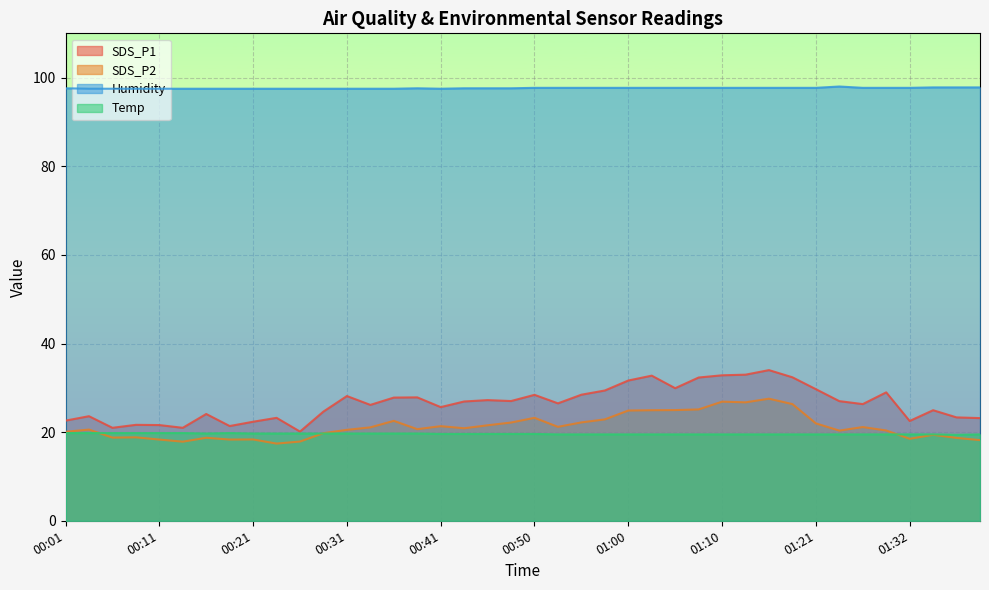

Where is SDS_P2 nearest to the value 22?

01:21